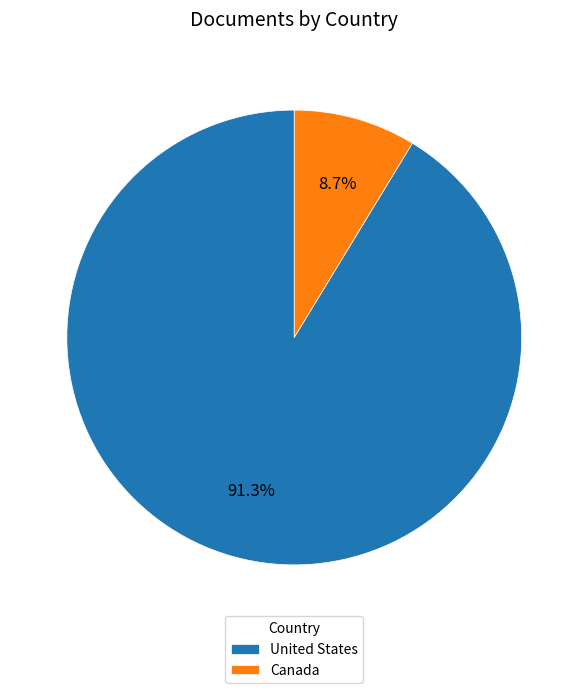

What is the ratio of the value at United States to the value at Canada?

10.5